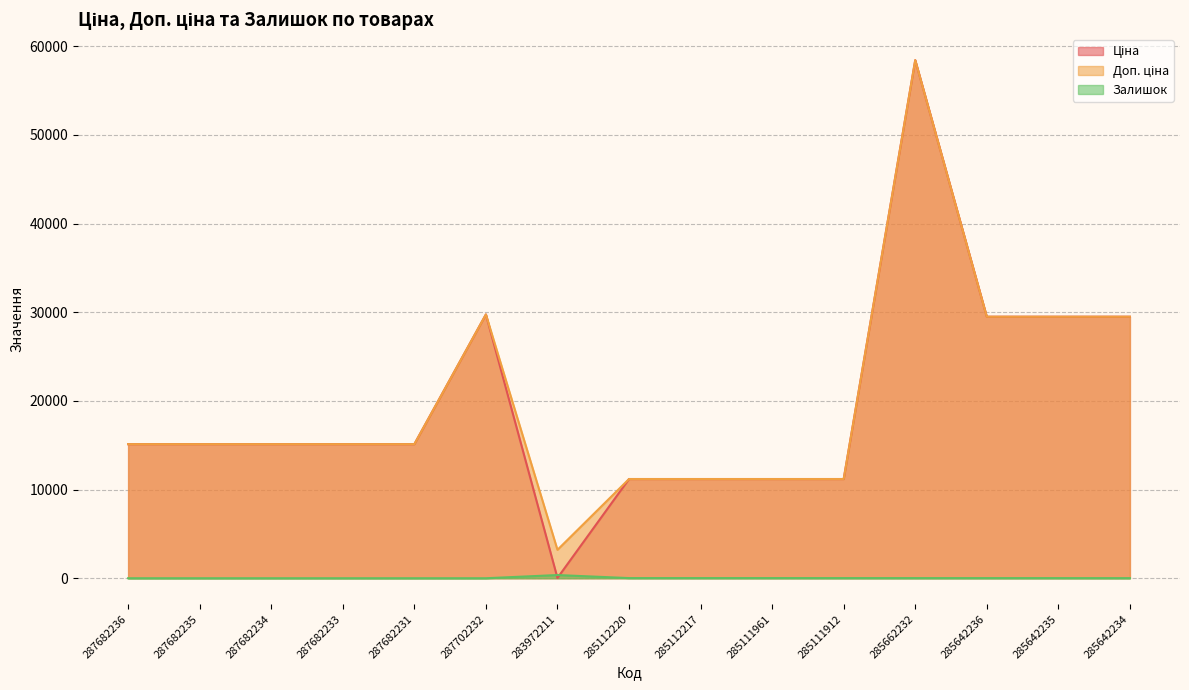

How many times do Залишок and Ціна cross each other?

2